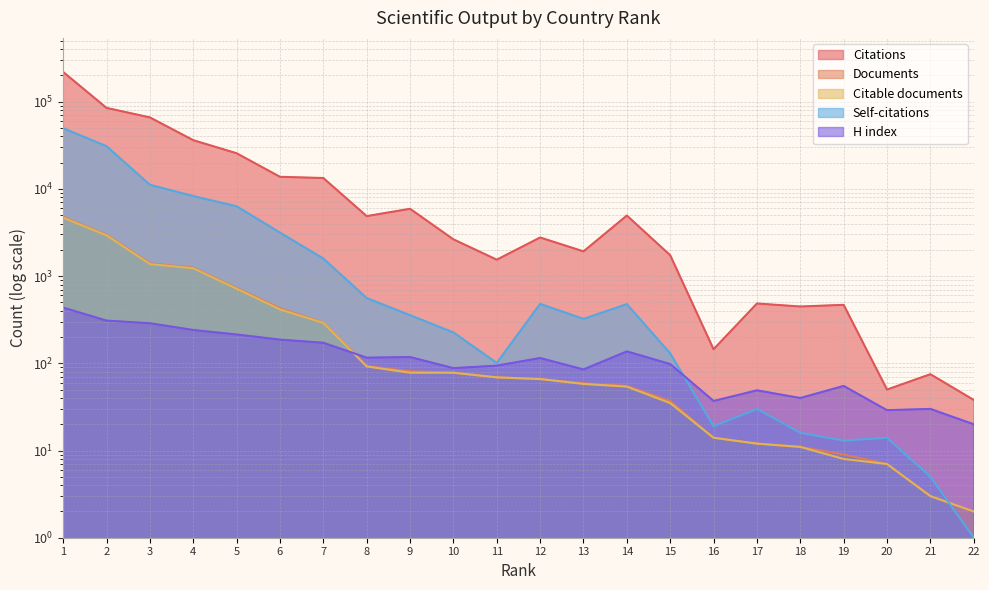

True or false: Citable documents has more than 1 interior local peaks.

False